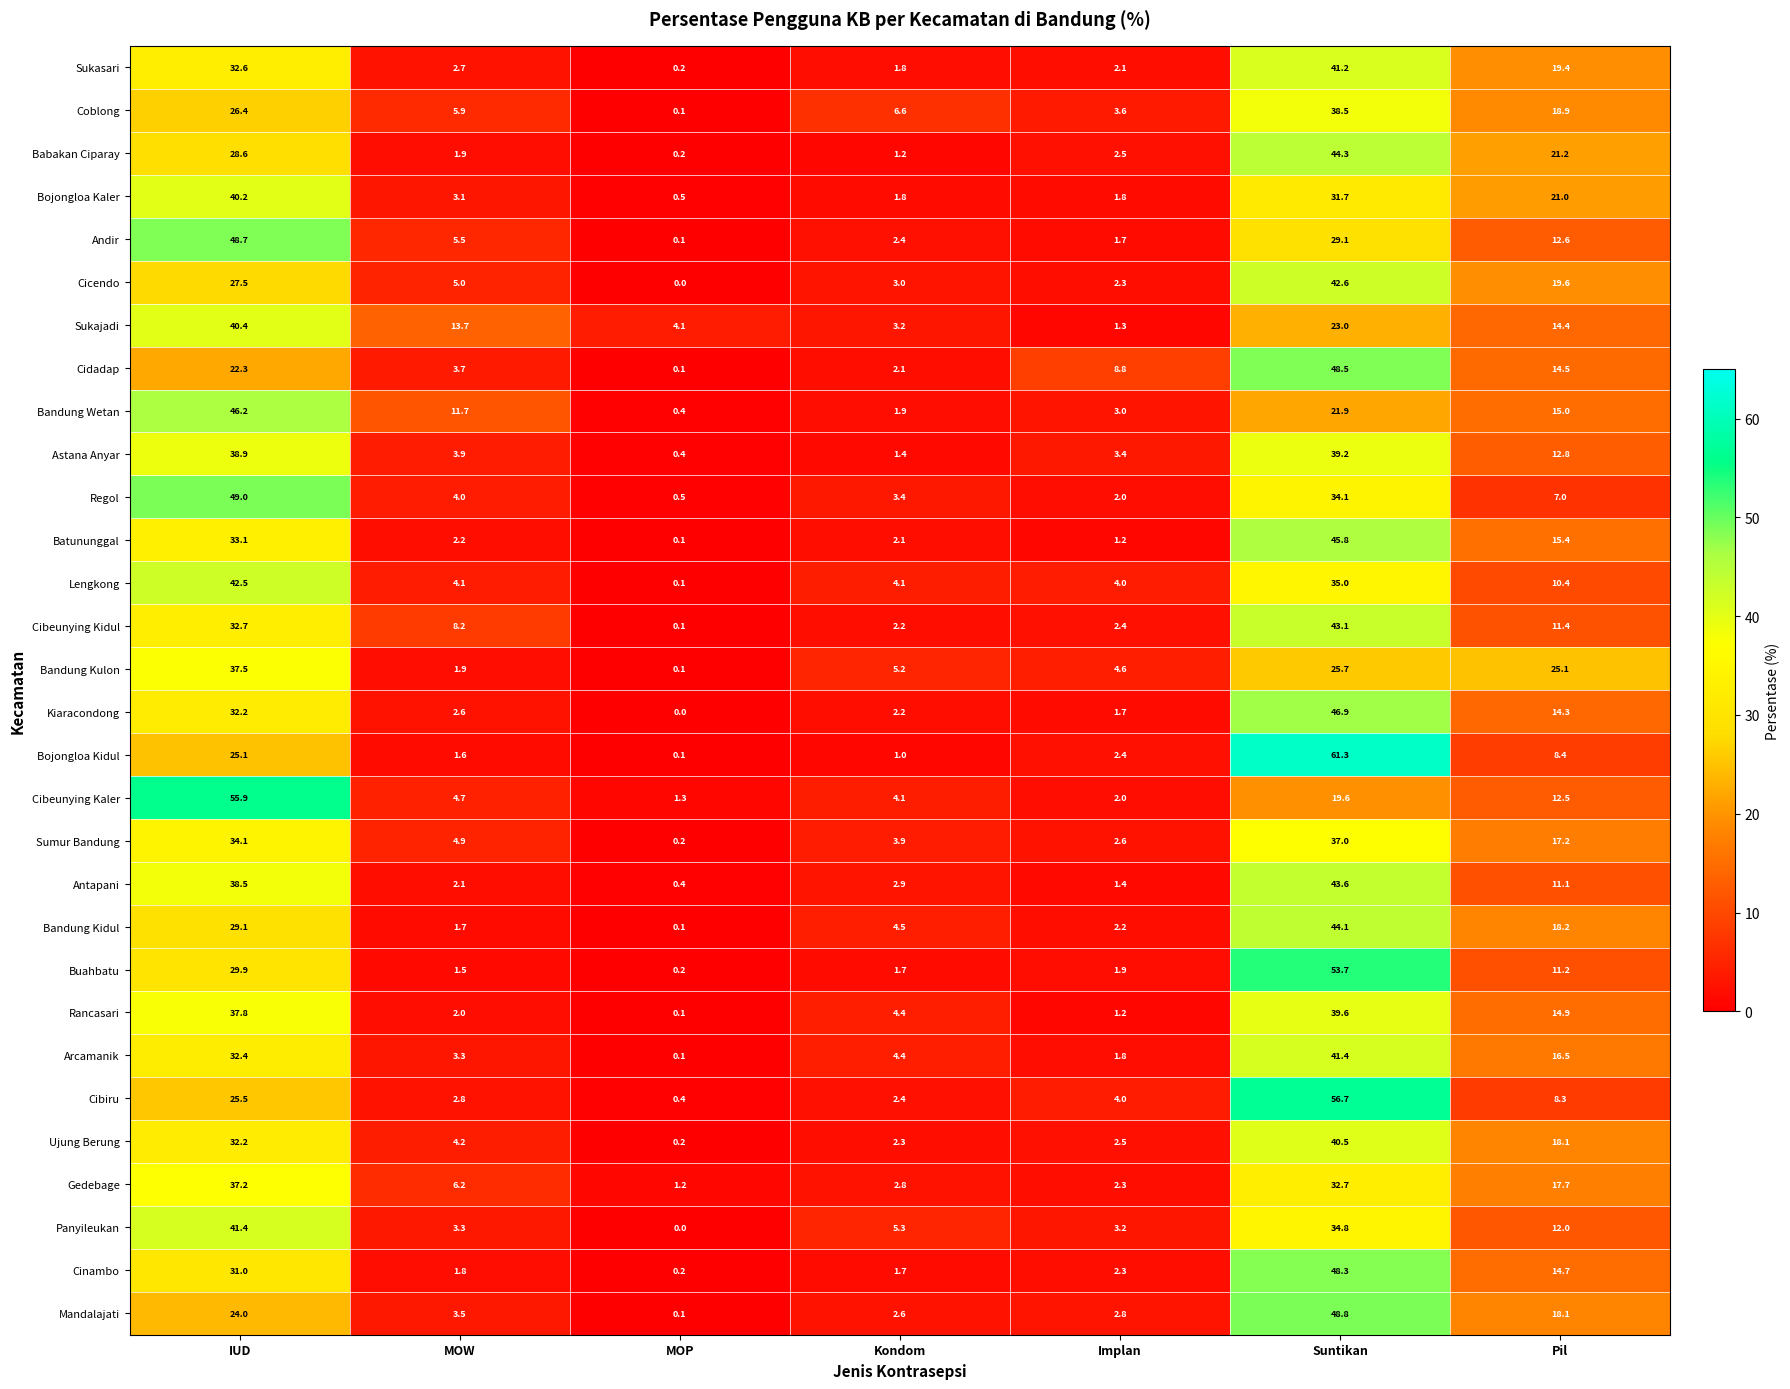

Which series changed the most between MOP and Pil?

Bandung Kulon